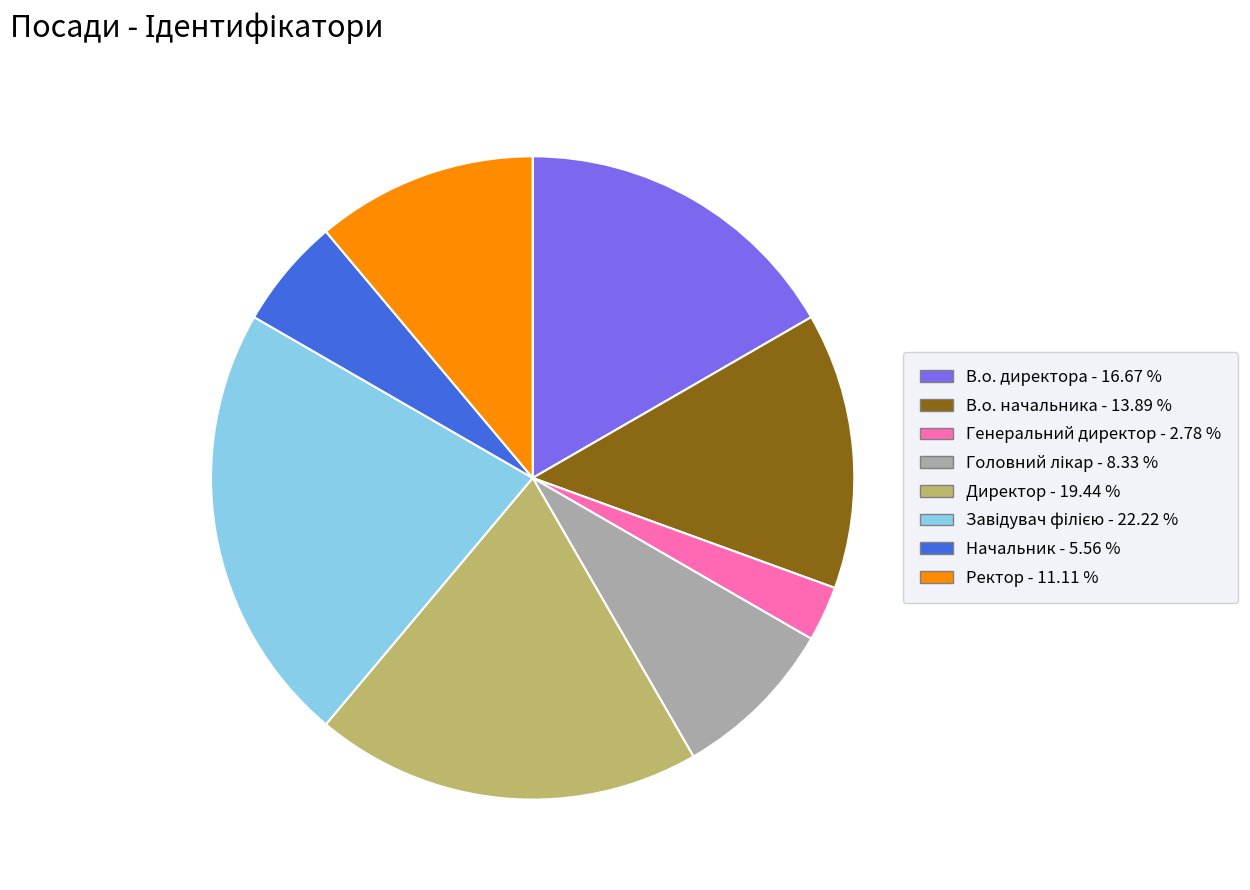

Which has a higher value, Ректор or Директор?

Директор